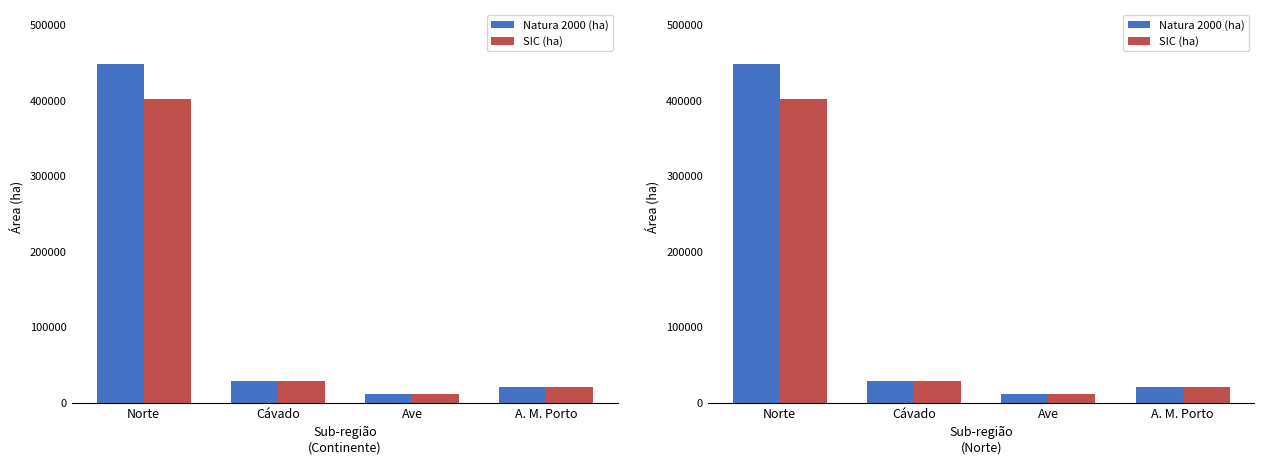

Does the chart contain stacked bars?

No